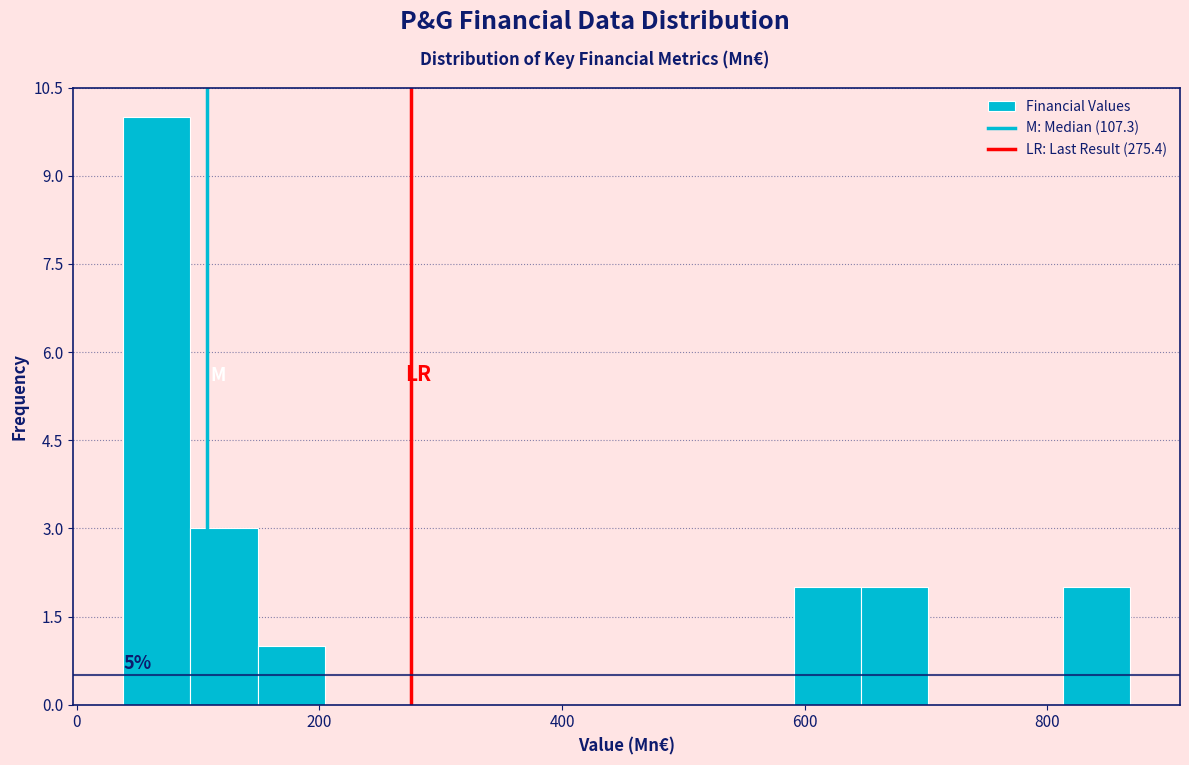

Around what value on the x-axis is the tallest bar? Give the approximate position of its centre, as read against the axis.

60